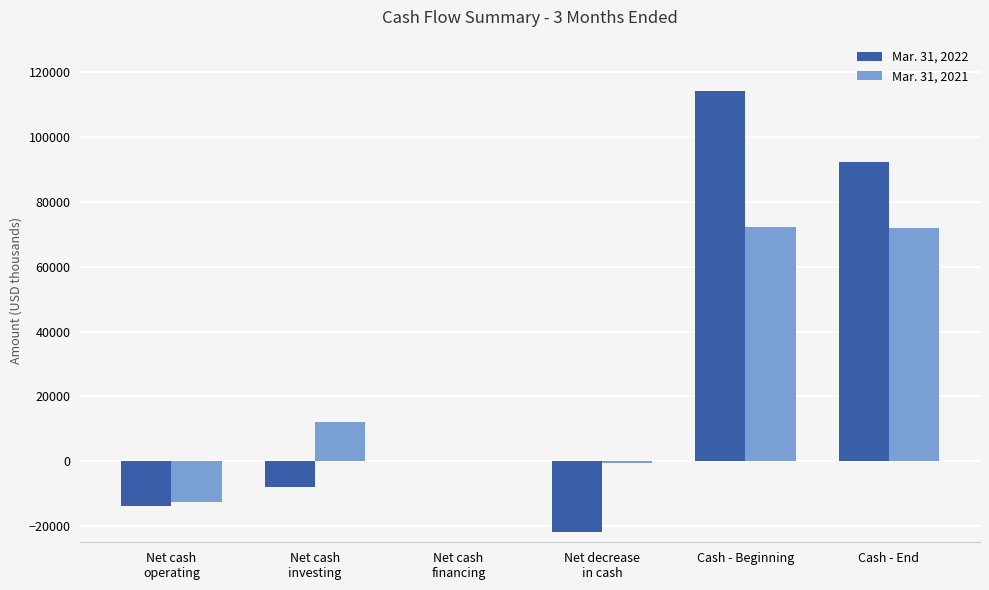

What is the total value across all series at Cash - End?

164100